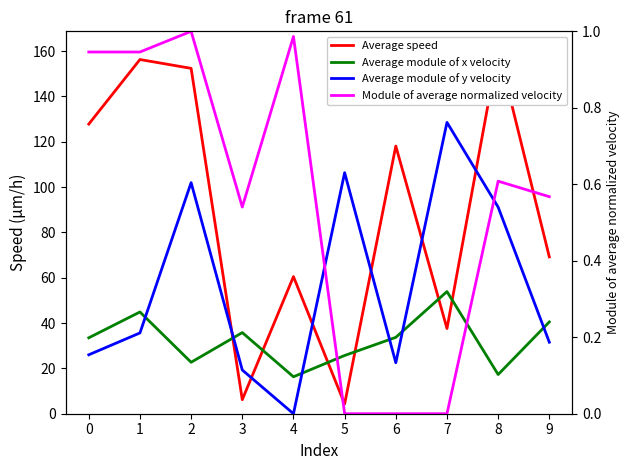

Does the chart have visible grid lines?

No